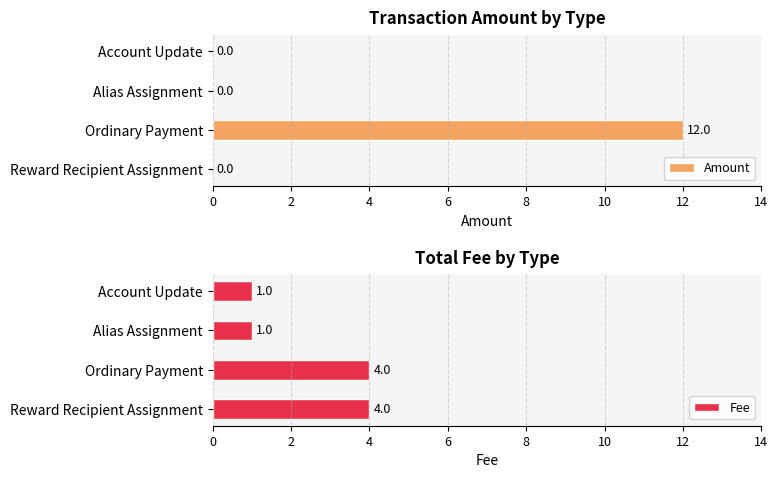

How many values in the Fee series are below 4?

2